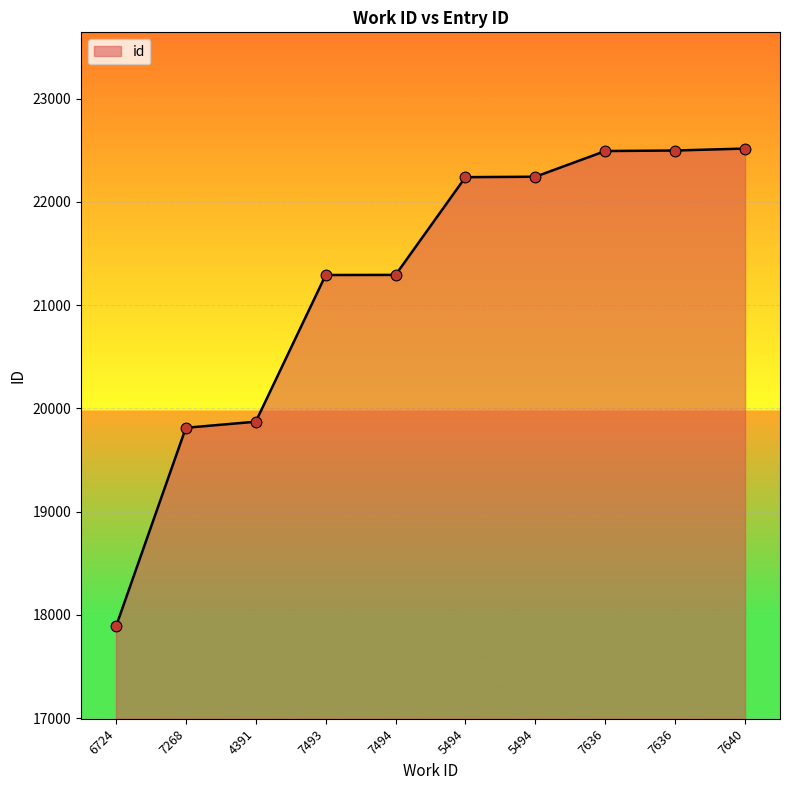

What is the ratio of the value at 4391 to the value at 7494?

0.9